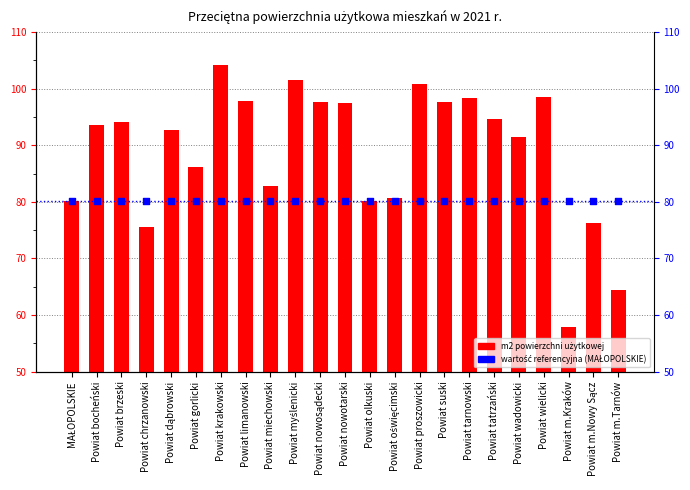

Which series has the largest total across all categories?

m2 powierzchni użytkowej